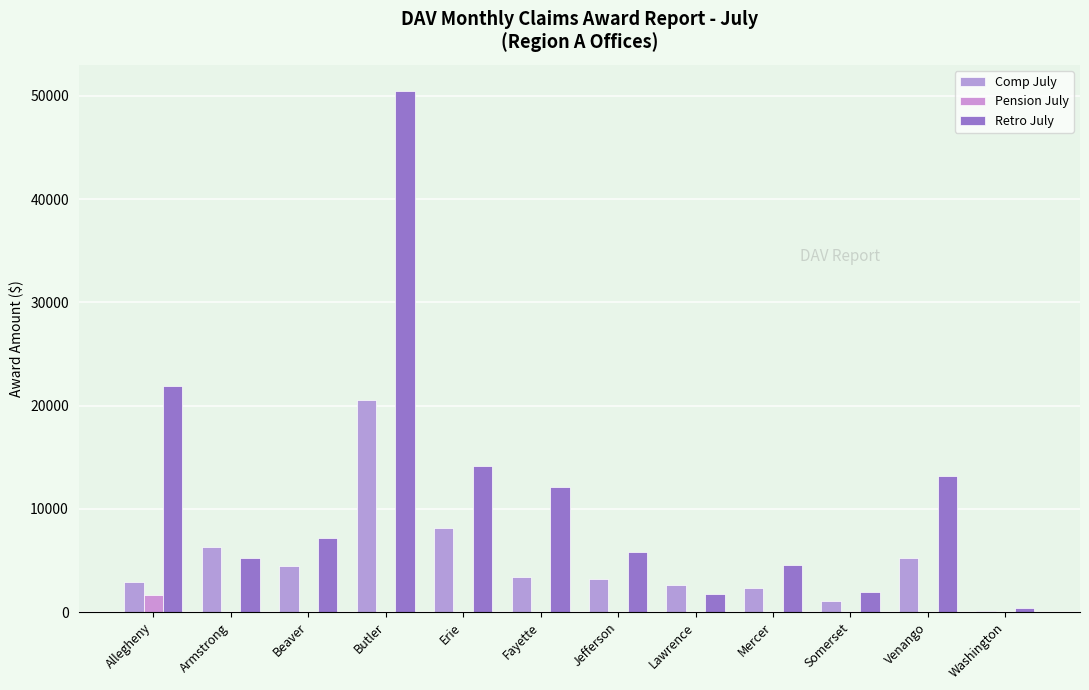

What is the sum of all Pension July values?

1669